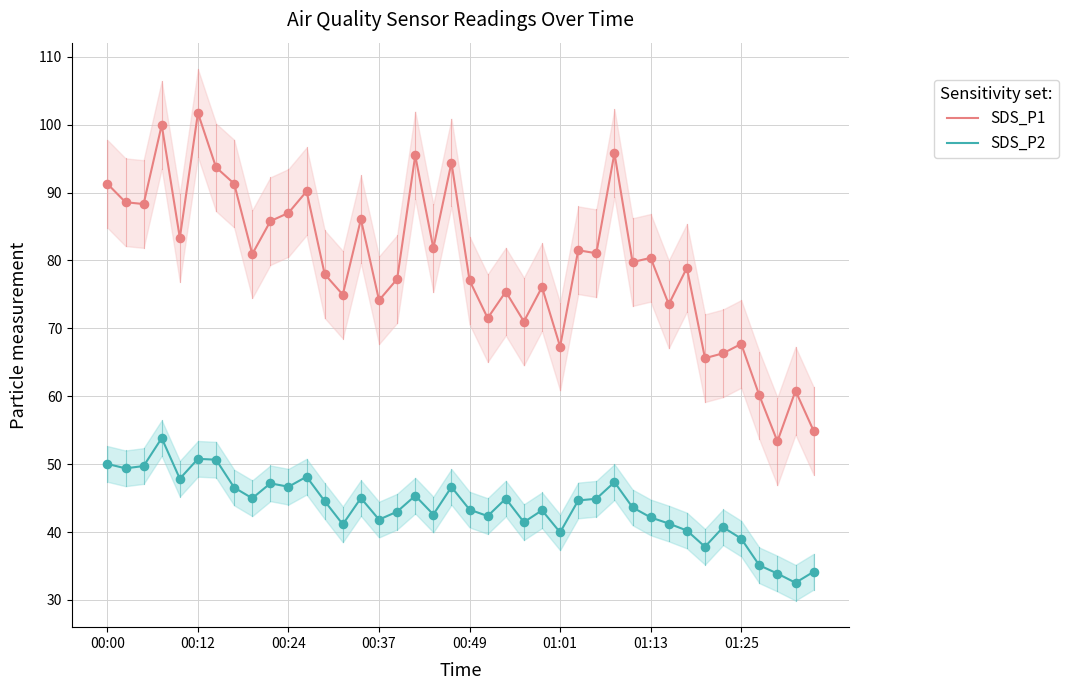

Which series has the largest total across all categories?

SDS_P1